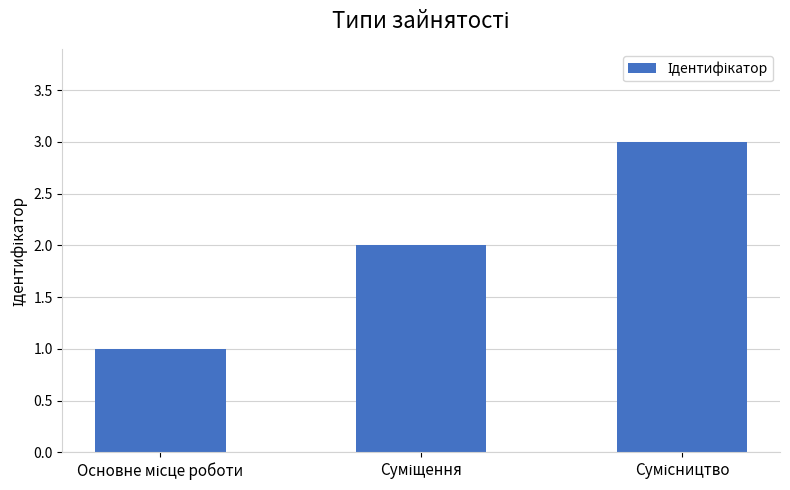

What is the greatest value displayed?

3